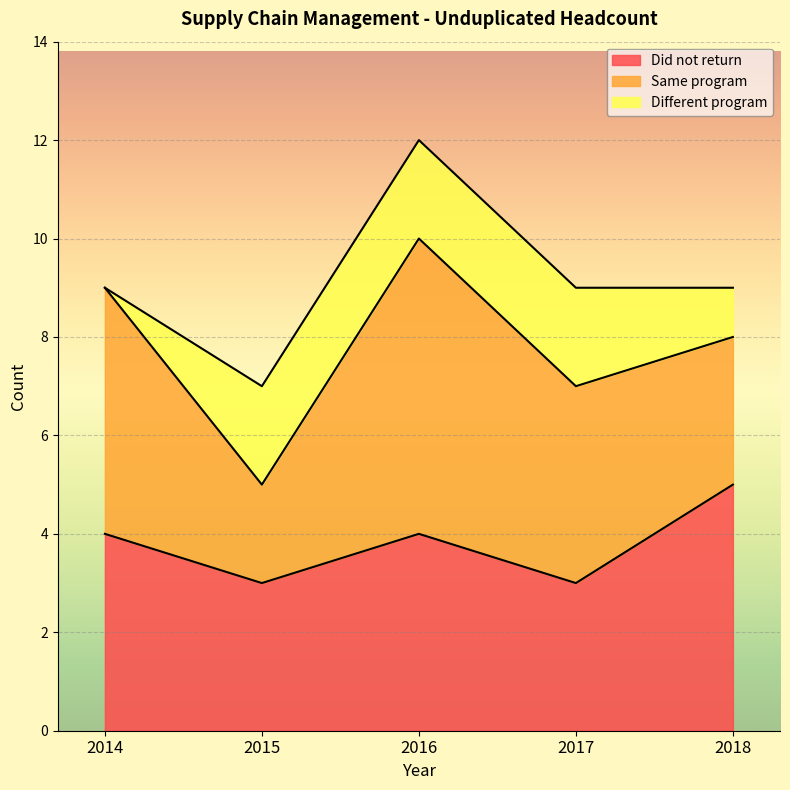

What are all the series names shown in the legend?

Did not return, Same program, Different program